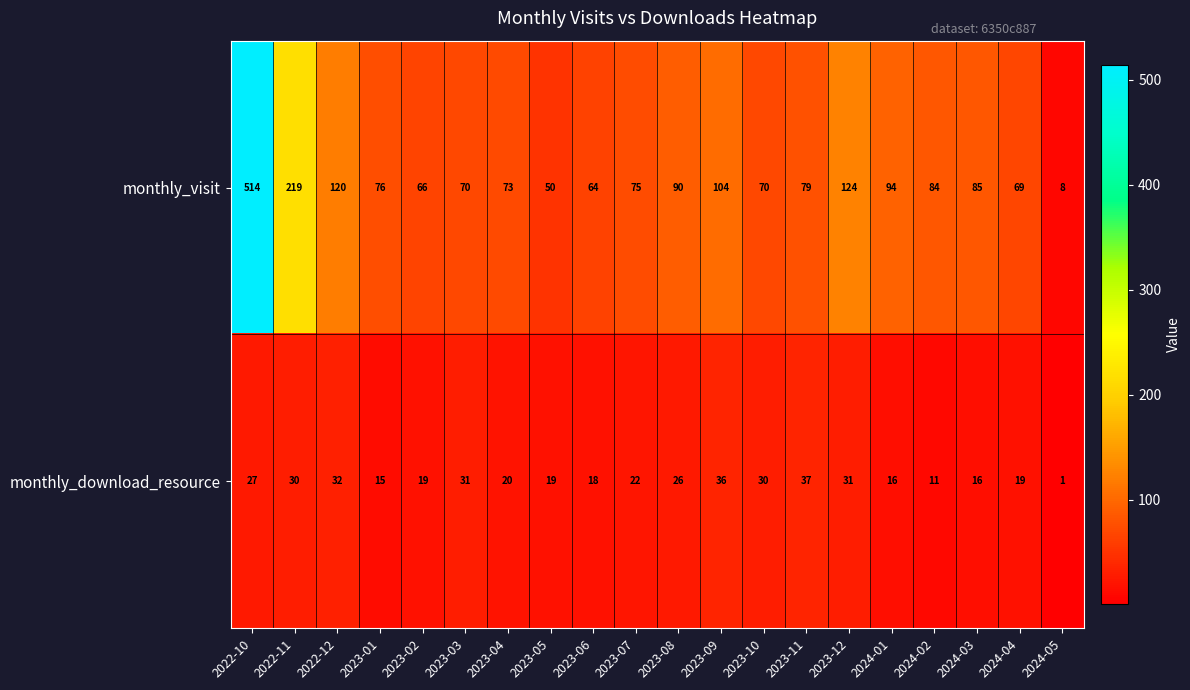

What is the difference between the second highest and minimum values in the monthly_download_resource series?

35